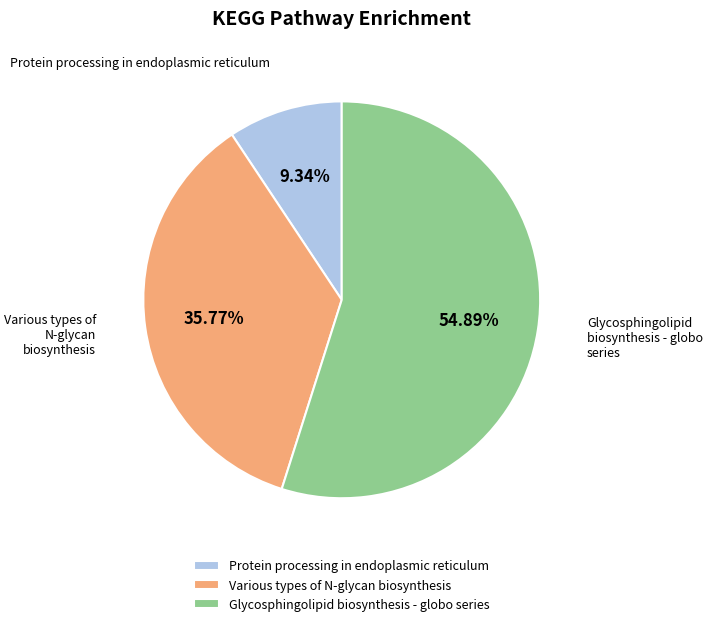

Is there any slice that represents more than half of the pie?

Yes